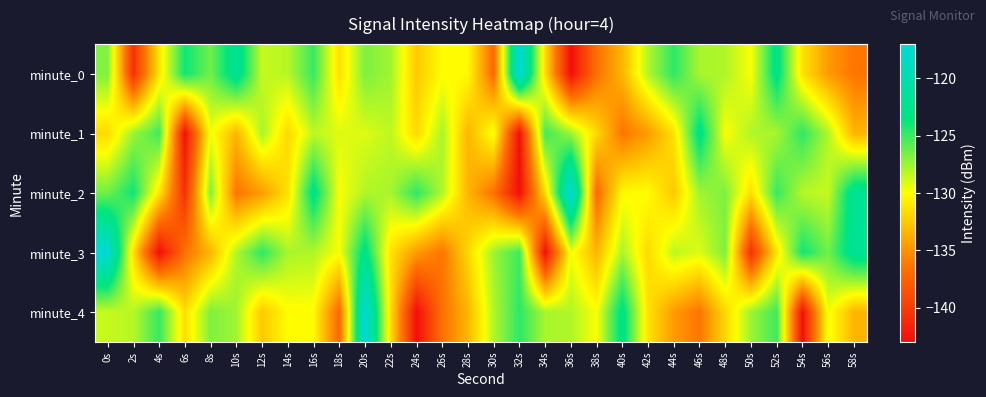

What is the spread (max minus min) of values at 58s?

14.4